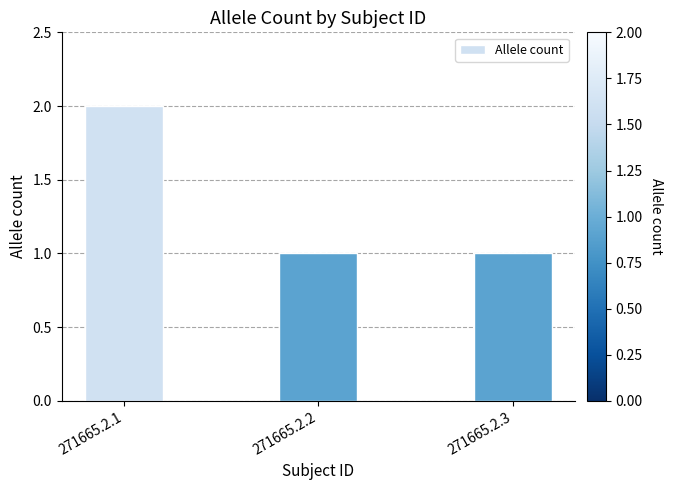

Is it true that the value at 271665.2.1 is 2?

True